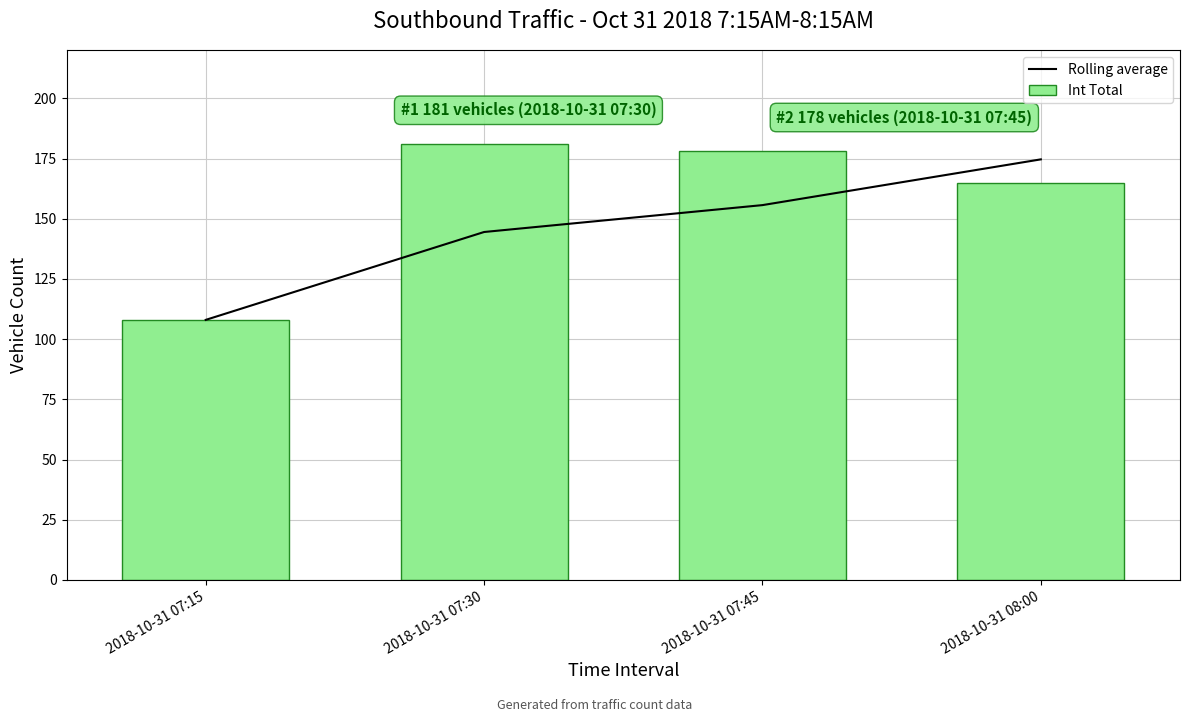

What is the label of the 2nd bar from the right?

2018-10-31 07:45